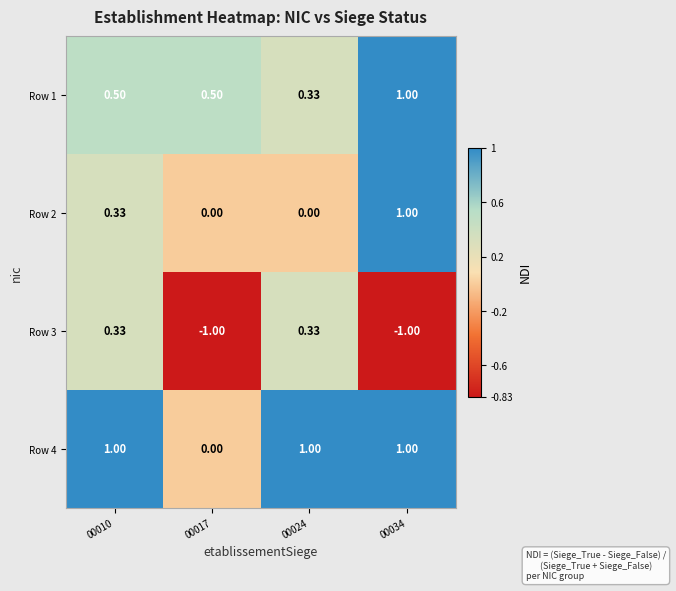

At how many categories does at least one series exceed 0?

4